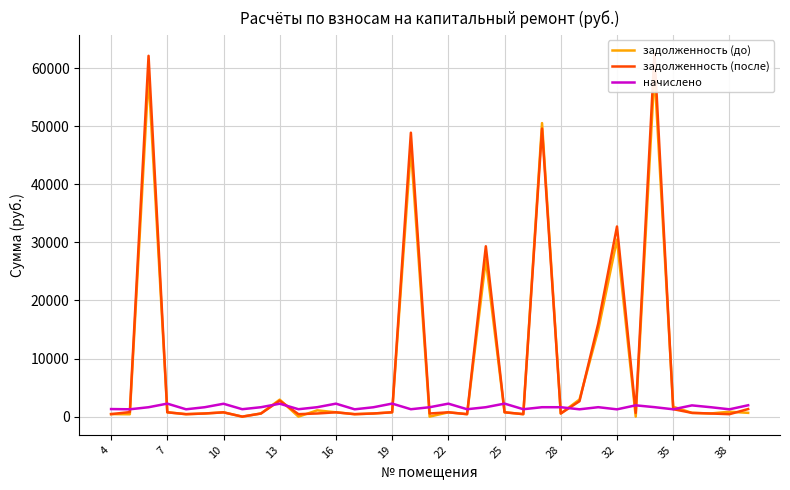

Is it true that задолженность (до) equals 59155.7 at 29?

True